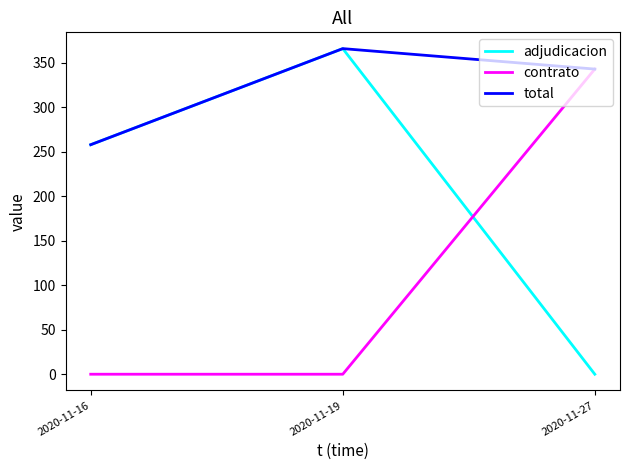

Does the chart have visible grid lines?

No